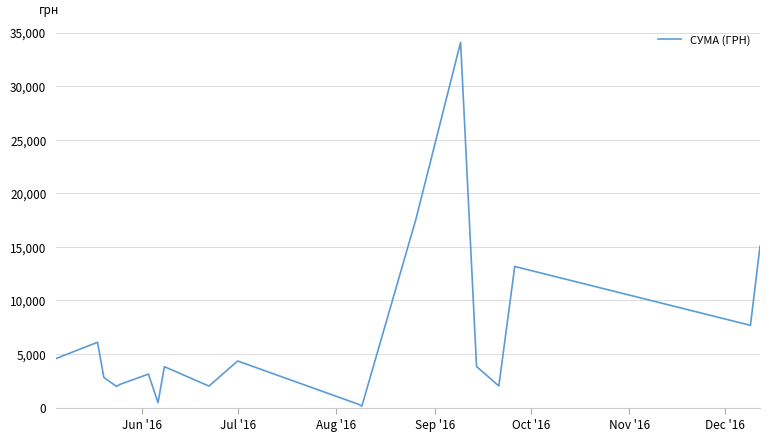

What is the maximum value shown in the chart?

34086.8